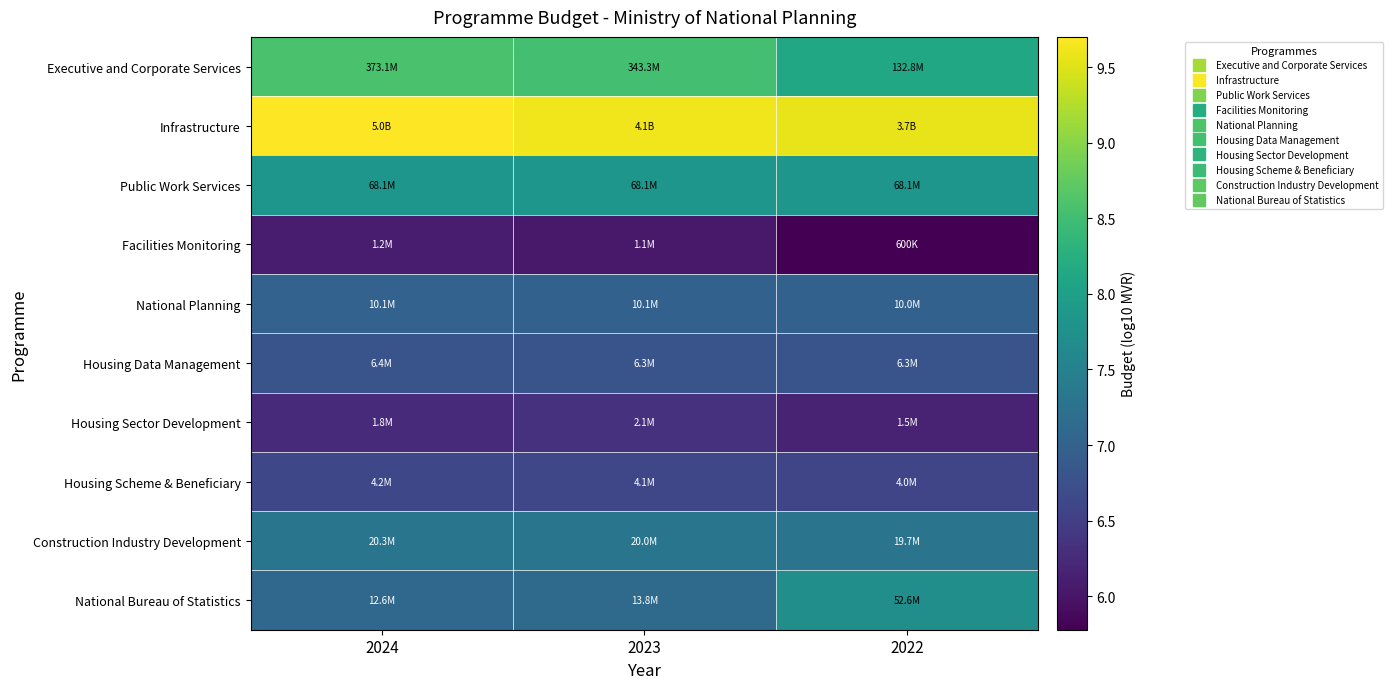

Between 2022 and 2023, which is larger?

2023